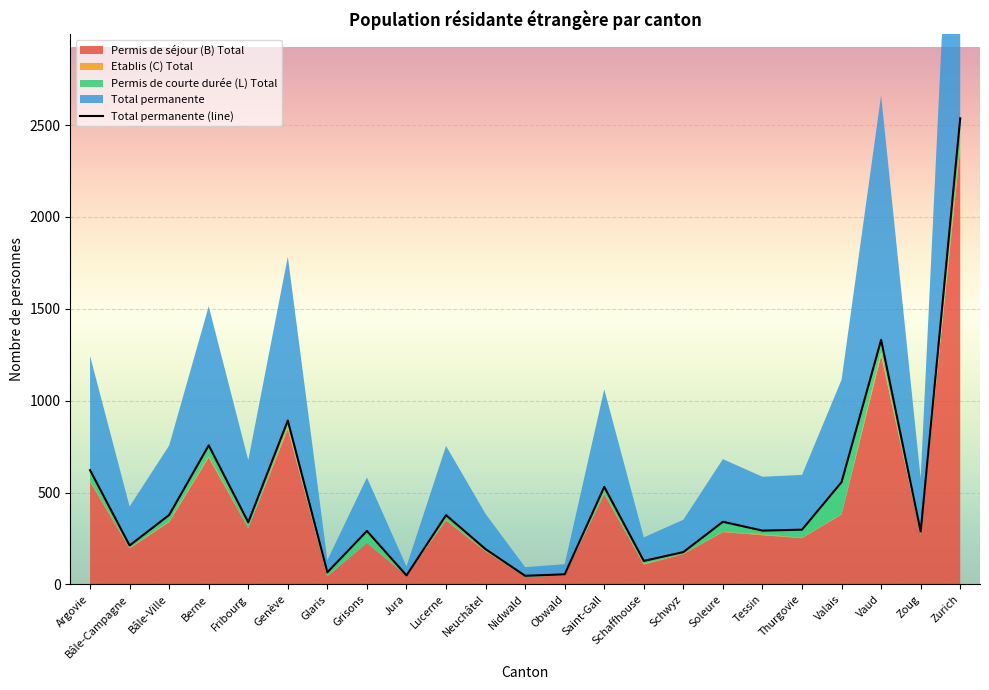

What is the average value of the Permis de courte durée (L) Total series?

41